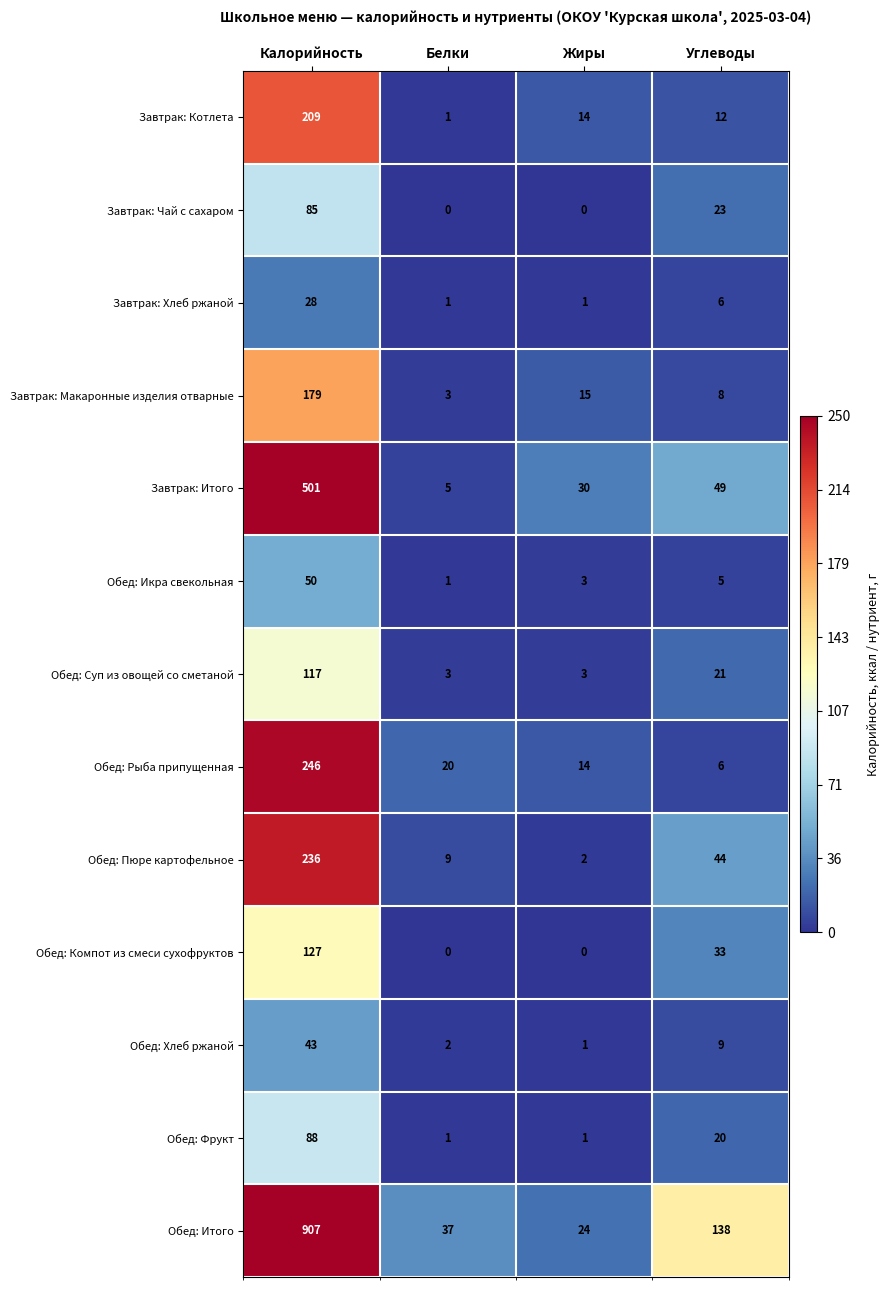

The value of Завтрак: Итого at Углеводы is 27. True or false?

False